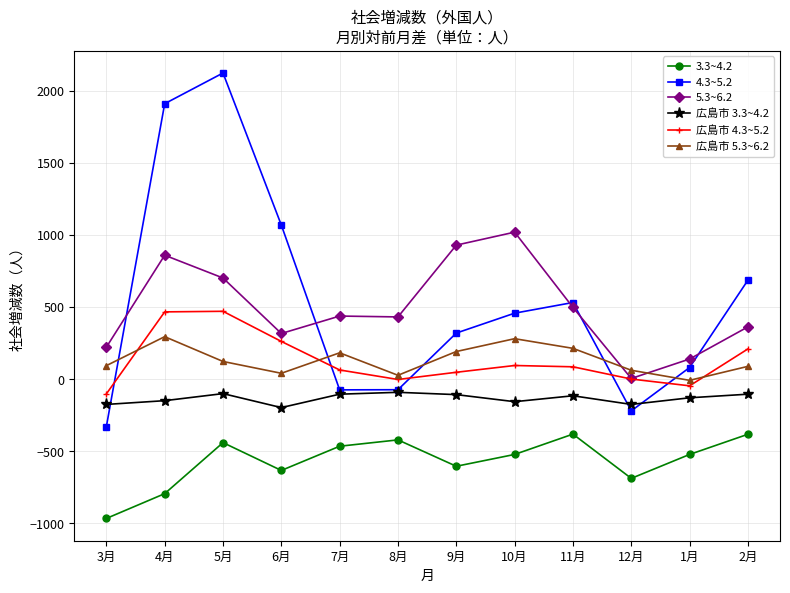

What is the label of the 3rd point from the right?

12月